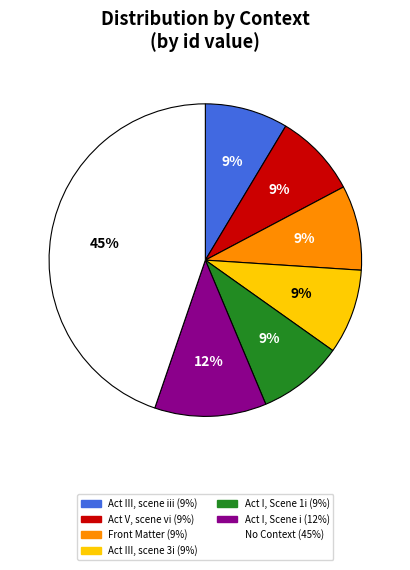

Count the number of slices in the pie.

7